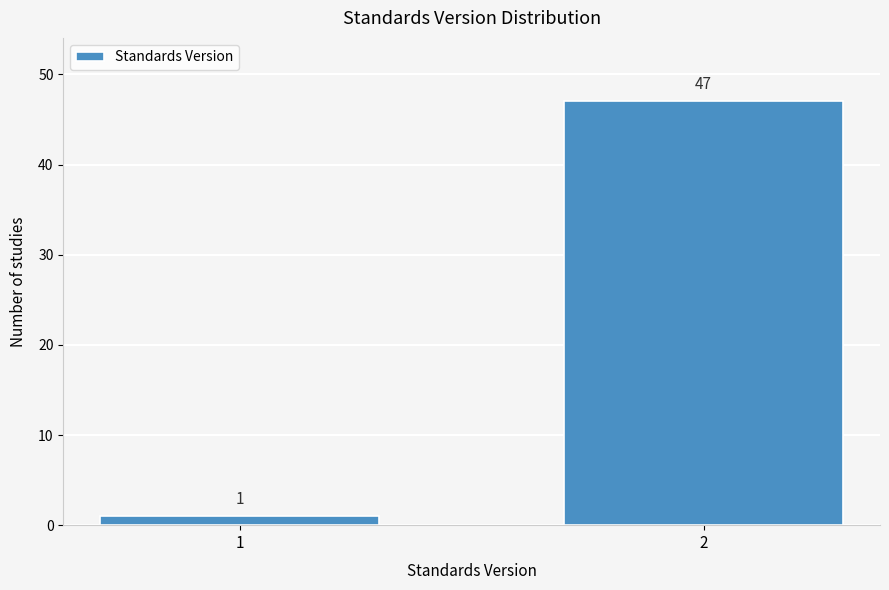

Reading left to right, extract all data points from this chart.

1=1	2=47